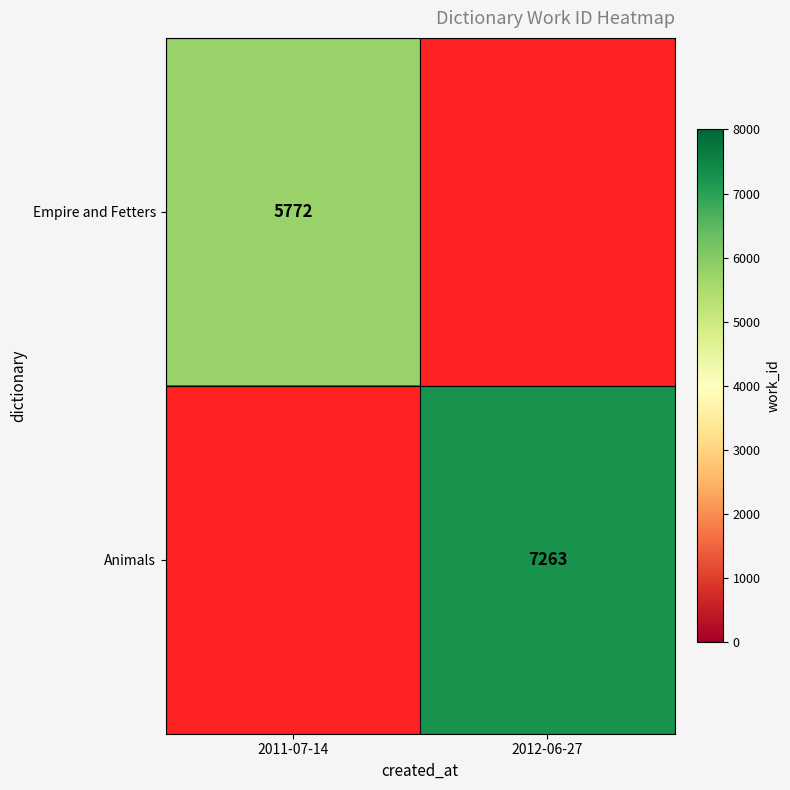

True or false: Animals has a value of 3345 at 2012-06-27.

False